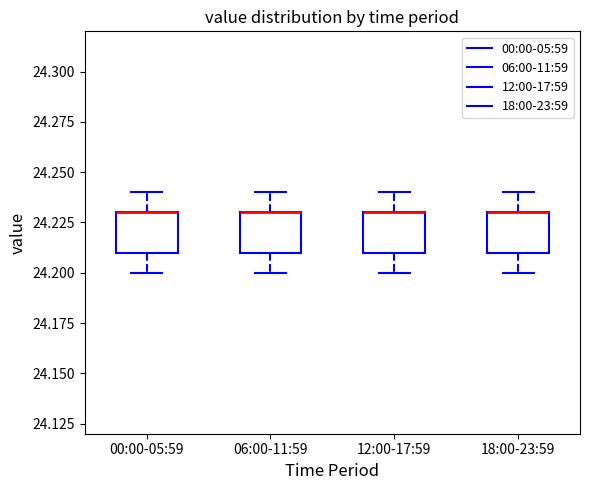

Reading left to right, read every box against the y-axis: the position of its median line, the range the box covers, and the ends of its whiskers. The values are not printed on the chart, so give them approximately, as read against the axis.

00:00-05:59: median 24.23 (drawn on the box's upper edge), box 24.21 to 24.23, whiskers 24.20 to 24.24
06:00-11:59: median 24.23 (drawn on the box's upper edge), box 24.21 to 24.23, whiskers 24.20 to 24.24
12:00-17:59: median 24.23 (drawn on the box's upper edge), box 24.21 to 24.23, whiskers 24.20 to 24.24
18:00-23:59: median 24.23 (drawn on the box's upper edge), box 24.21 to 24.23, whiskers 24.20 to 24.24